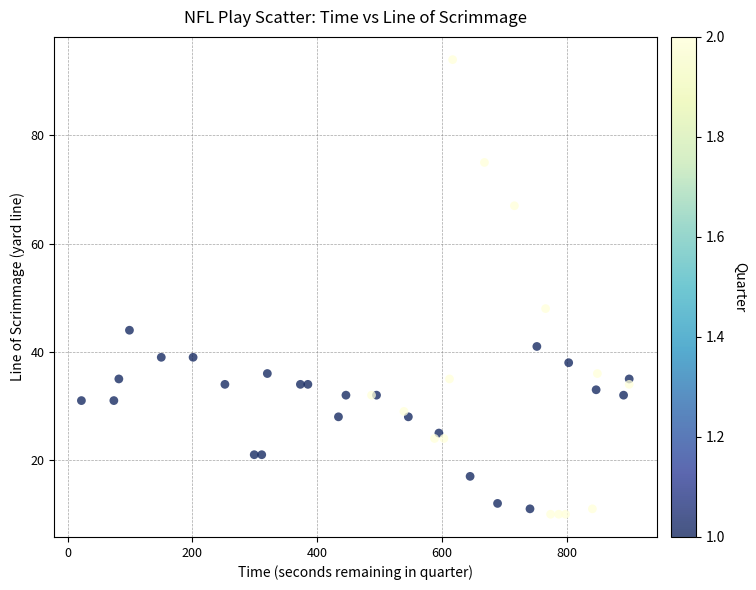

What Y value in the scatter plot is closest to 52?

48